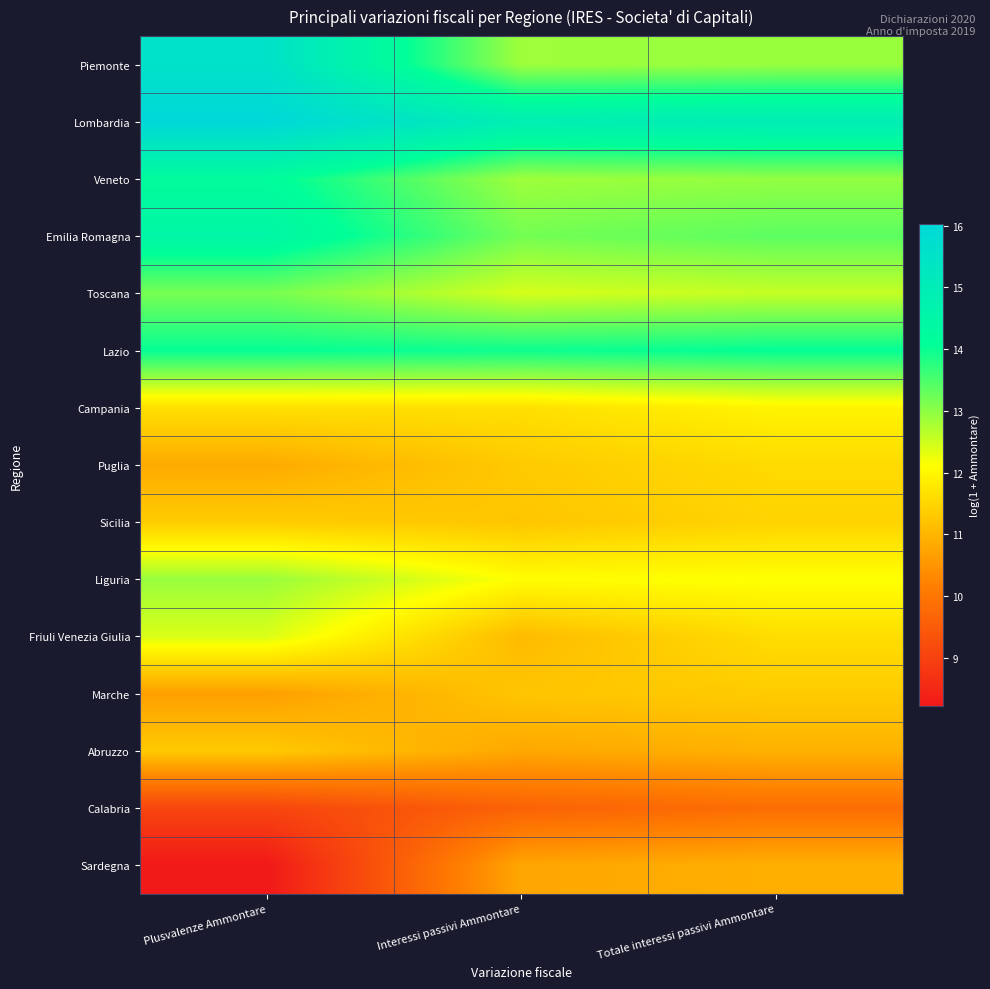

Which series has the widest spread of values?

Sardegna